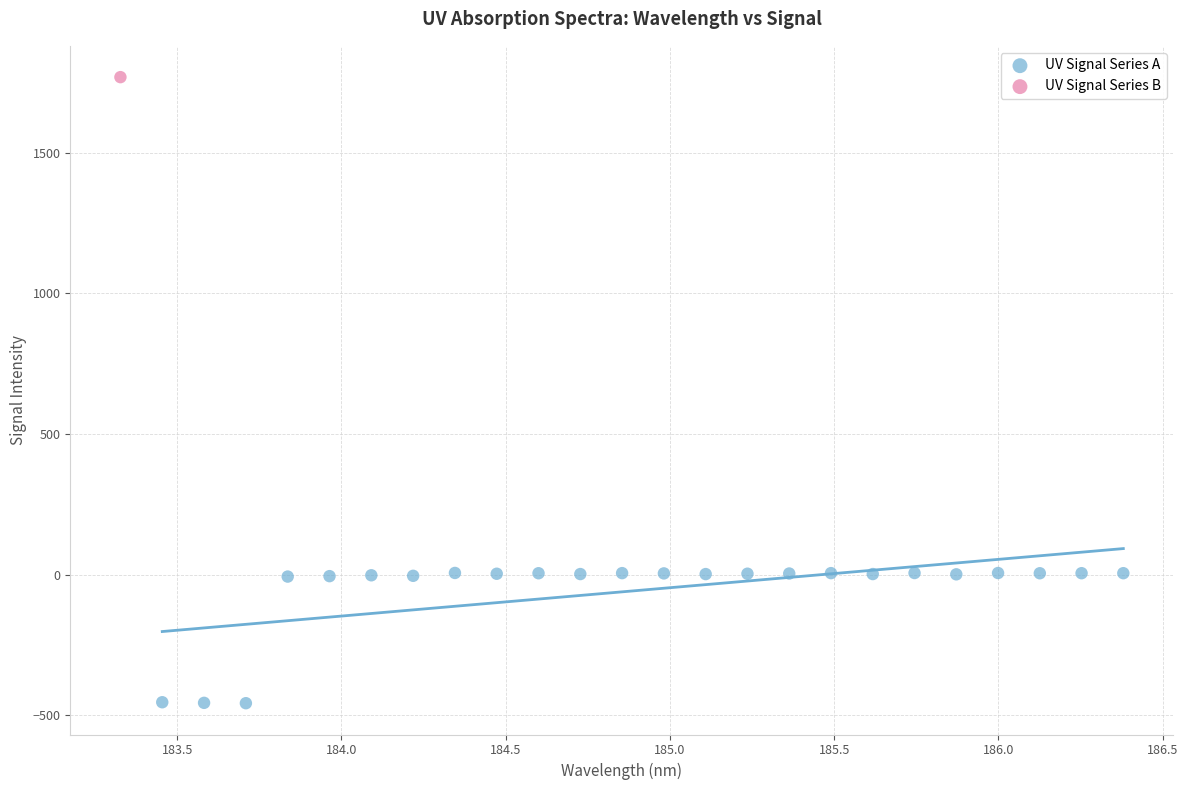

What are all the series names shown in the legend?

UV Signal Series A, UV Signal Series B